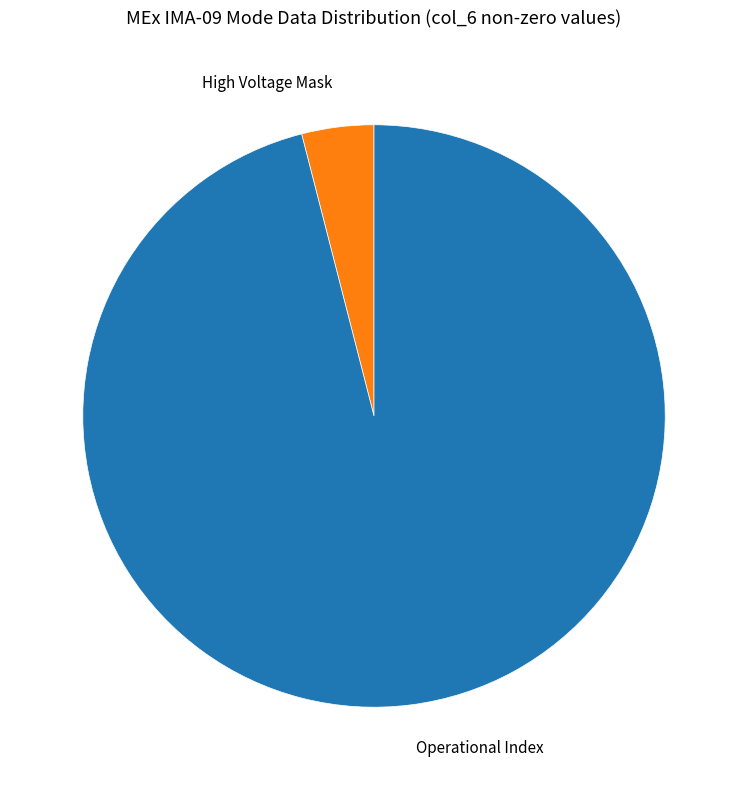

The Operational Index slice represents 96% of the pie. True or false?

True